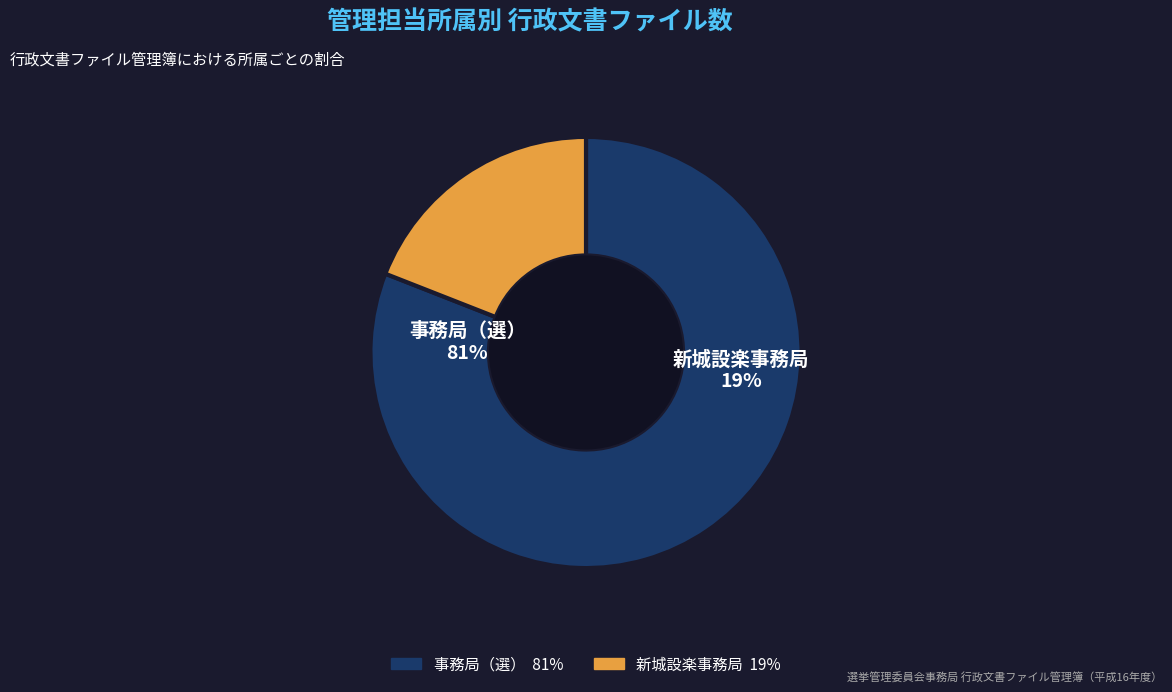

Rank the categories by value from highest to lowest.

（選挙管理委員会事務局）事務局（選）, （選挙管理委員会事務局）新城設楽事務局